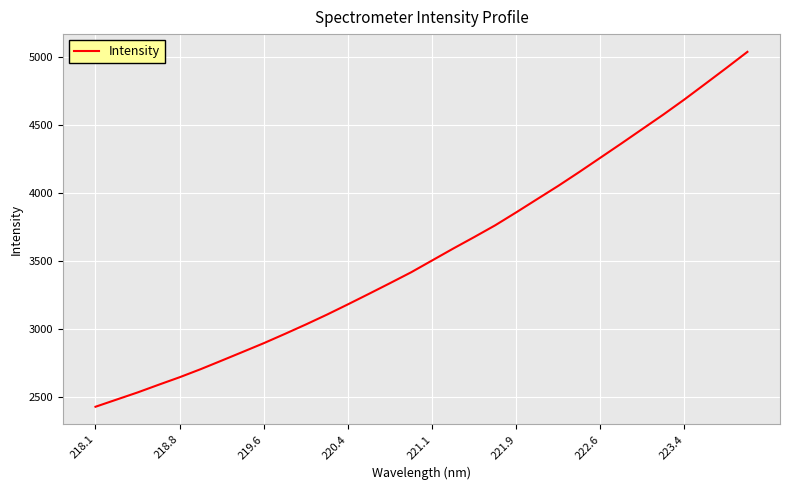

What is the greatest value displayed?

5039.0